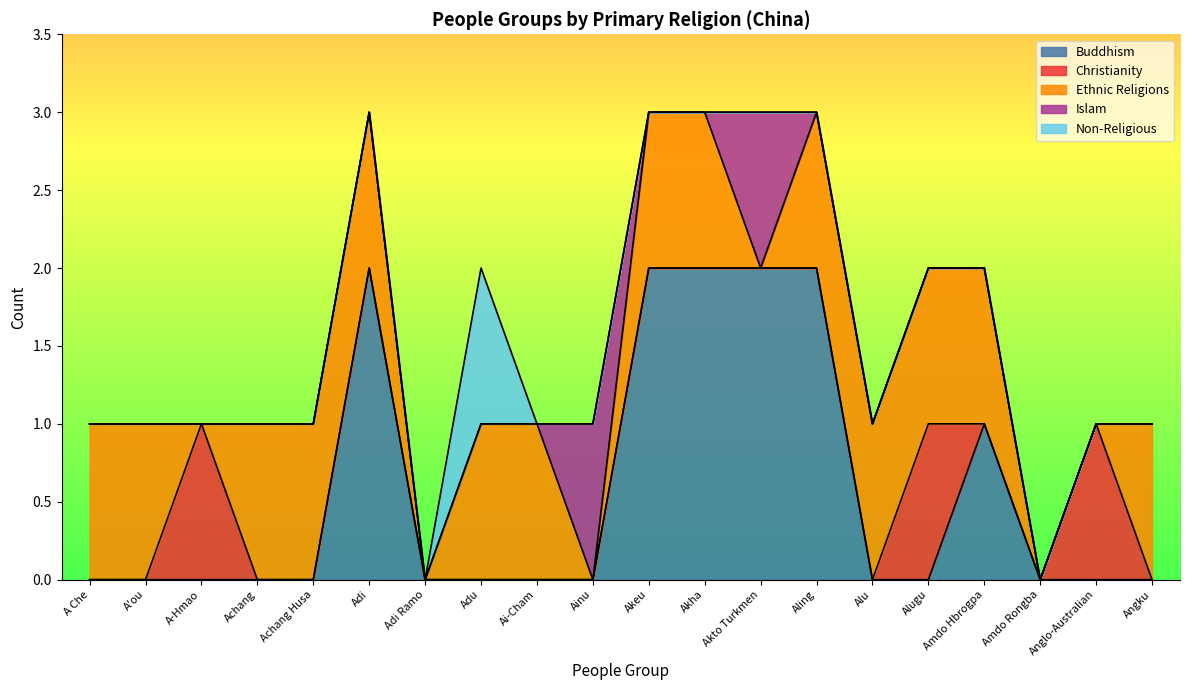

Count the Islam values in the range 0 to 1.

20